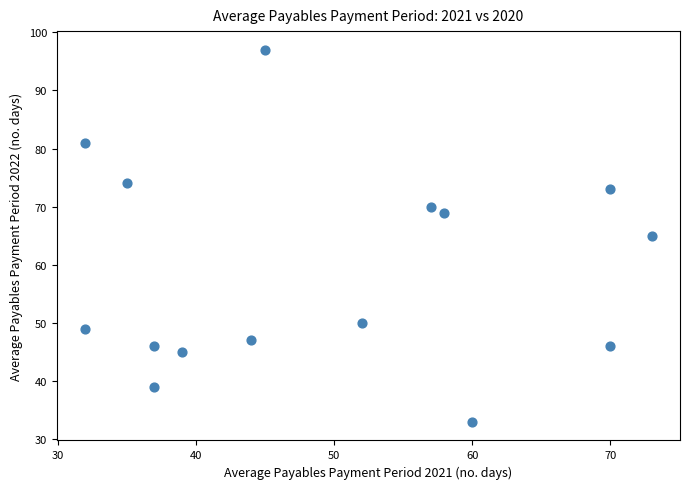

What is the range of Y values (max minus min)?

64